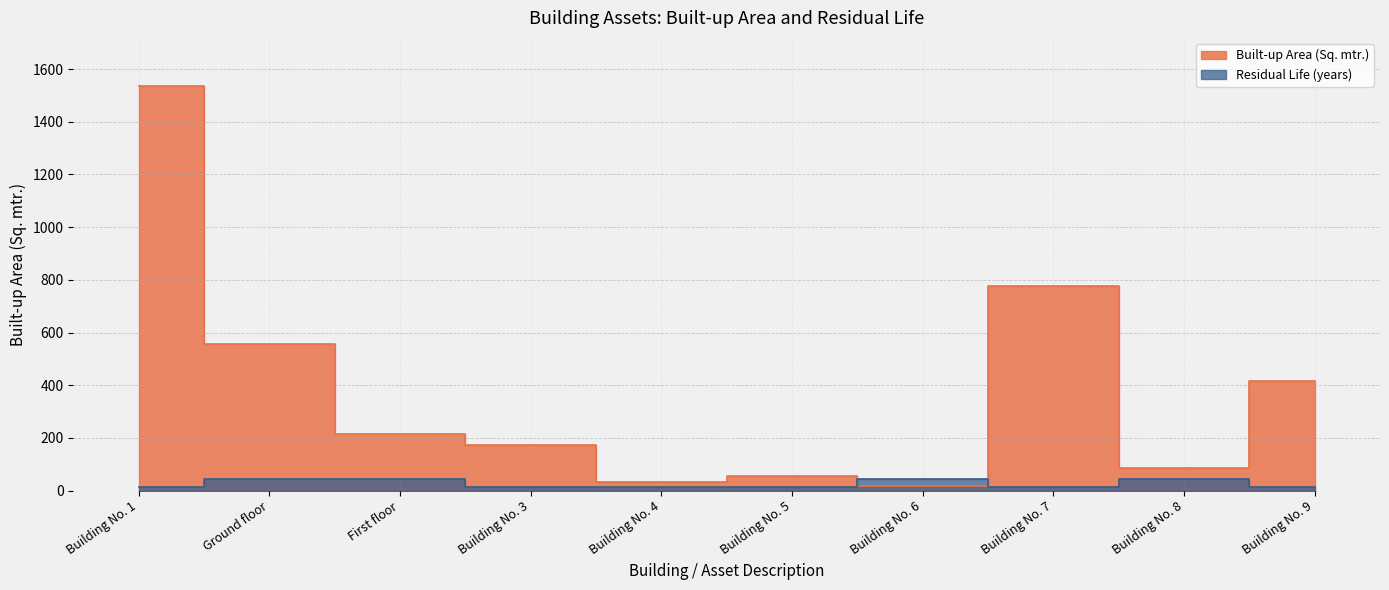

Where does the Built-up Area (Sq. mtr.) series first go above 213?

Building No. 1